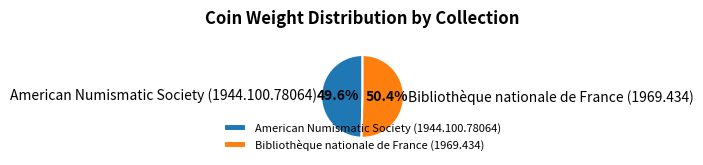

Approximately how many times larger is the value at Bibliothèque nationale de France (1969.434) compared to American Numismatic Society (1944.100.78064)?

1.0